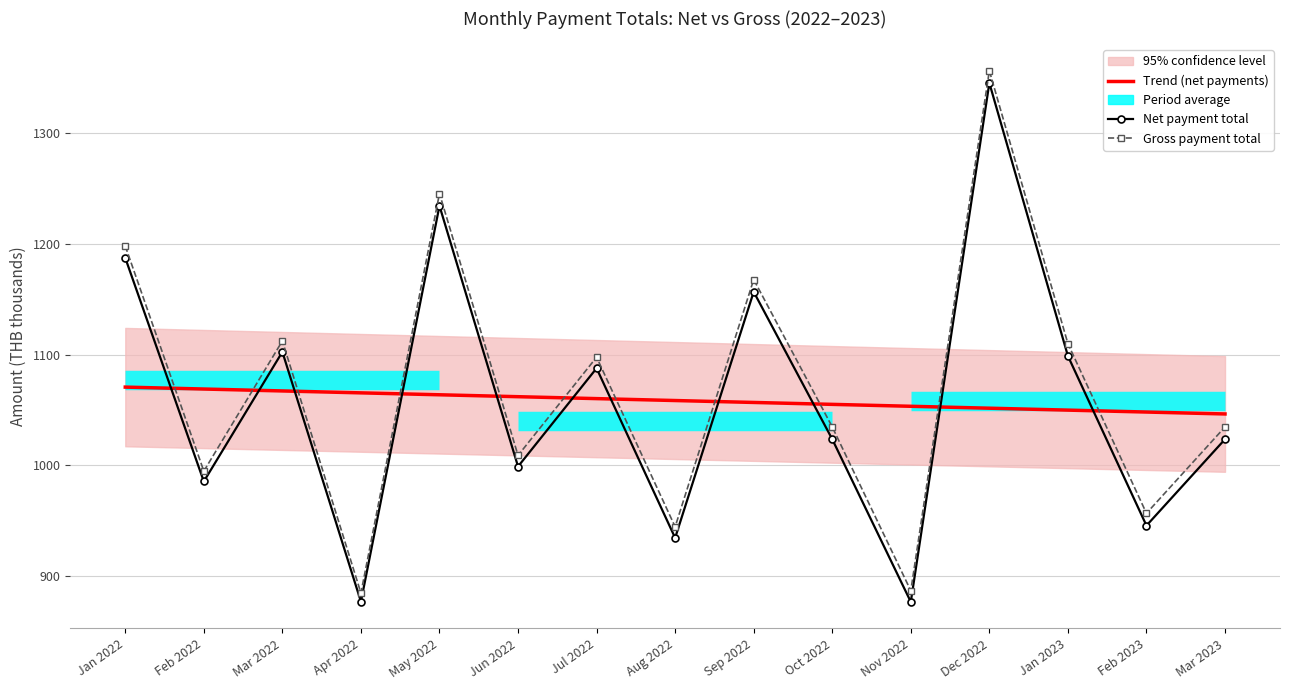

How many interior local valleys does the Gross payment total series have?

6